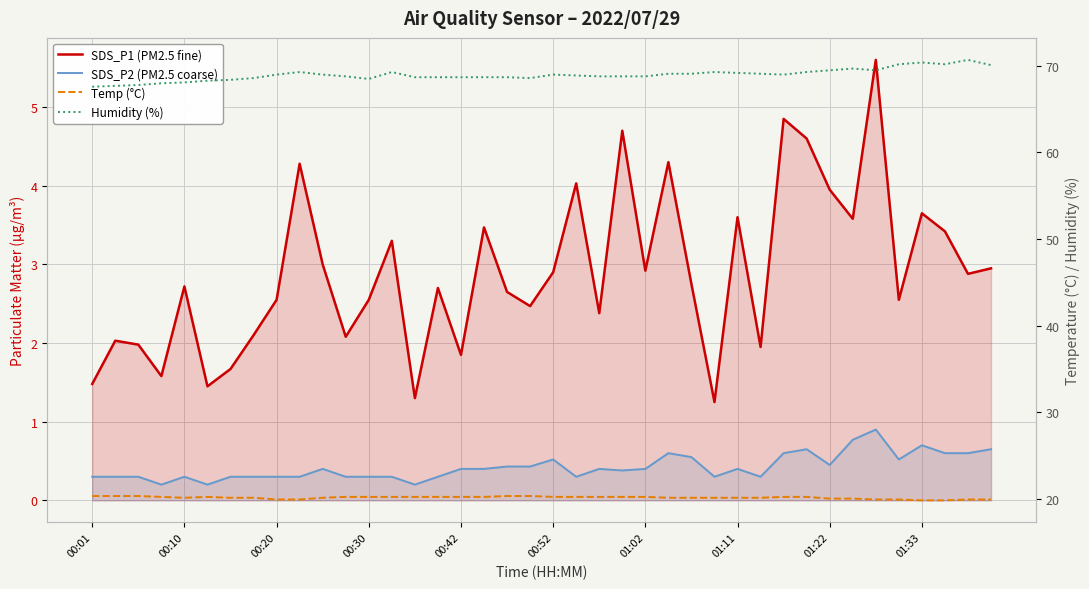

Which series changed the most between 22 and 29?

SDS_P1 (PM2.5 fine)